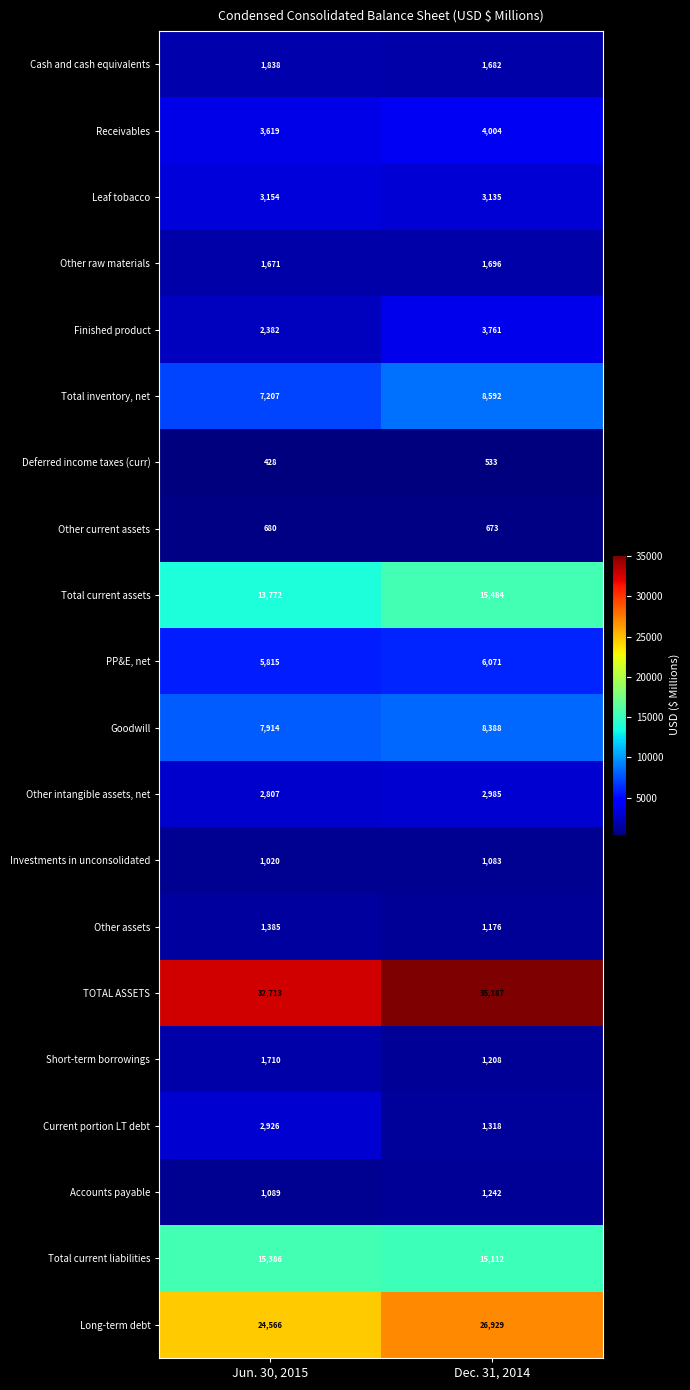

The Total inventory, net series shows 11619 at Jun. 30, 2015. True or false?

False